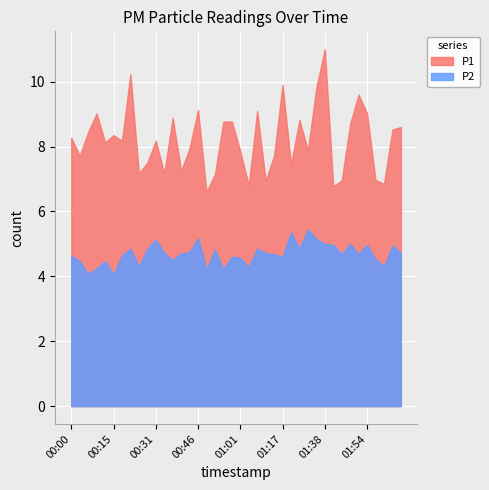

Which has a higher value, 00:21 or 02:06?

00:21